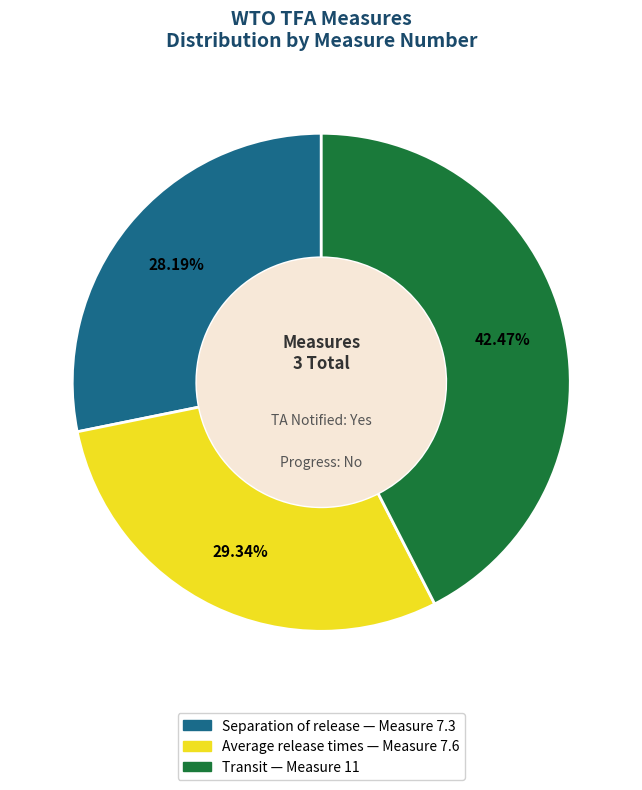

Is there any slice that represents more than half of the pie?

No